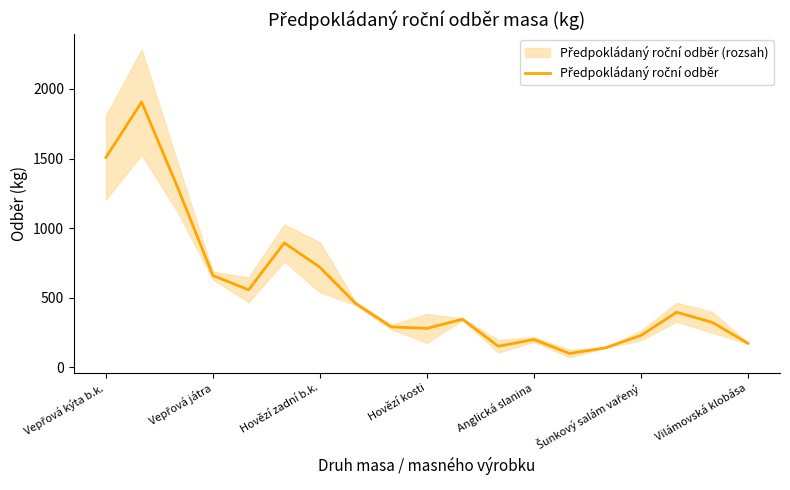

How many interior local peaks (higher than both neighbors) does the data have?

5